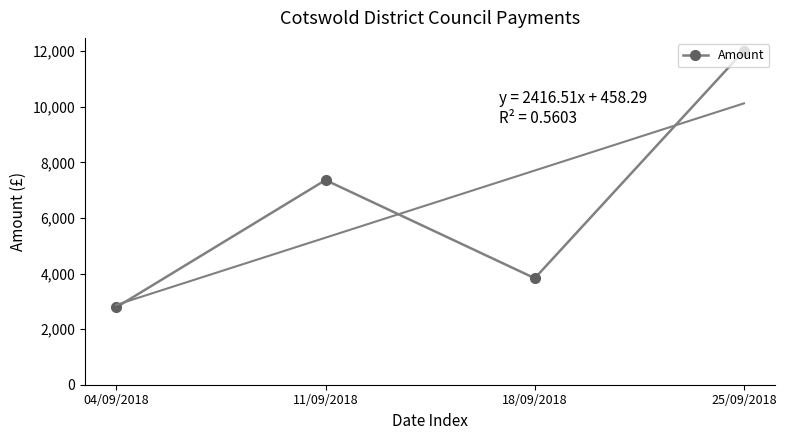

The value at 11/09/2018 is 1614.4. True or false?

False